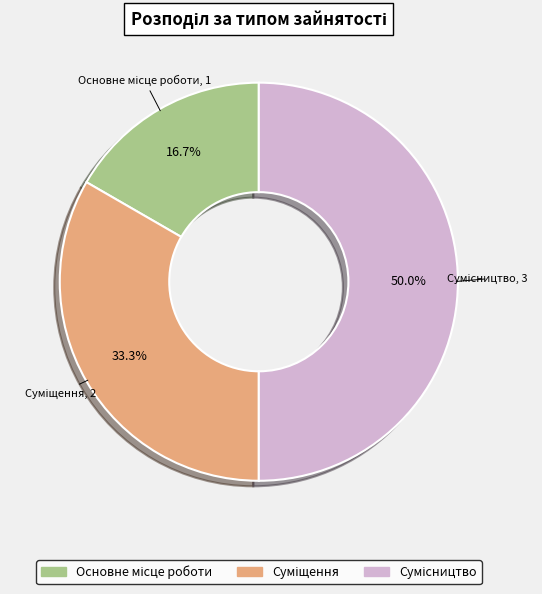

Combined, what portion of the pie is Основне місце роботи and Сумісництво?

66.7%